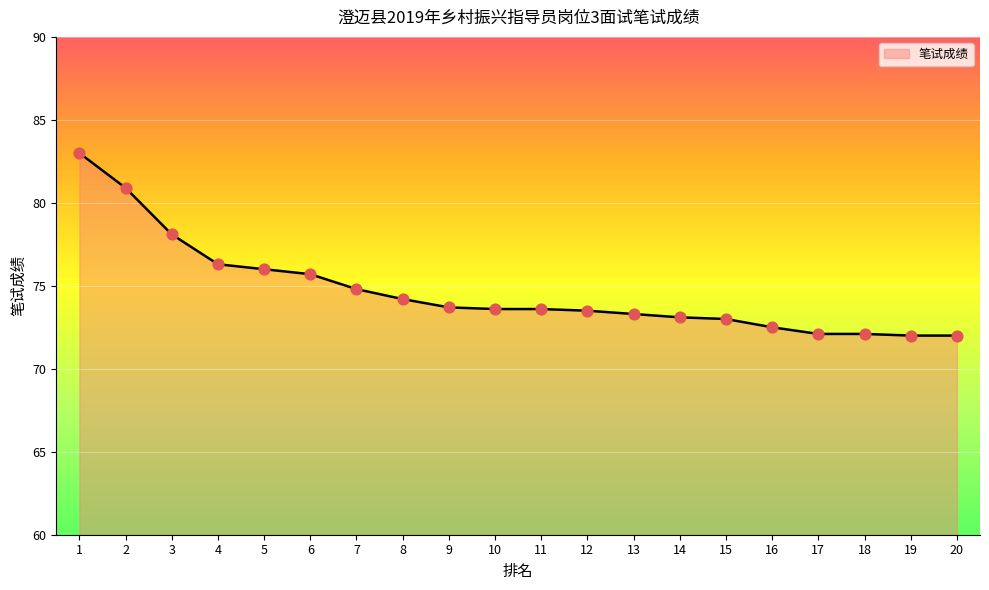

What is the change in value from 12 to 16?

-1.0